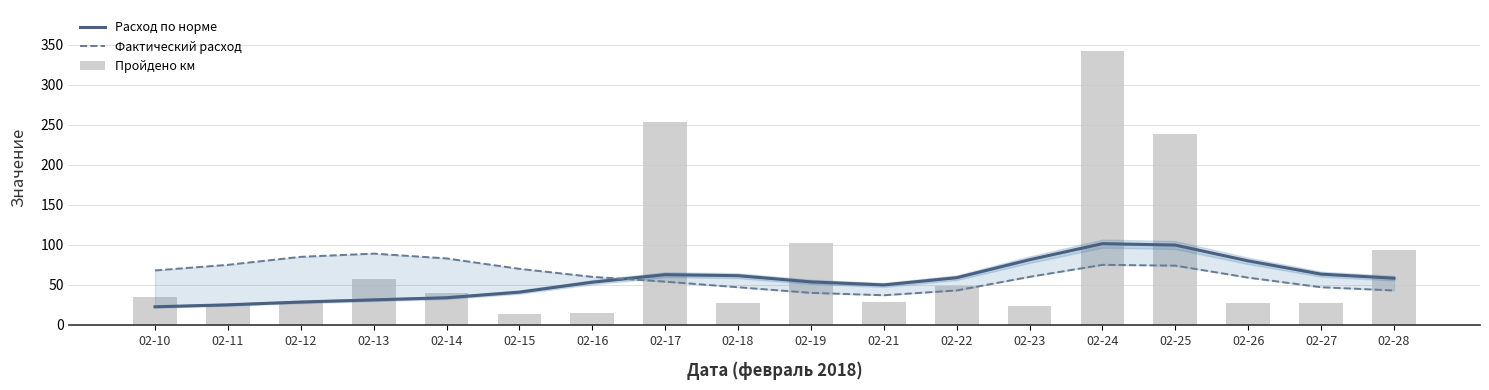

What is the sum of all Фактический расход values?

1109.0